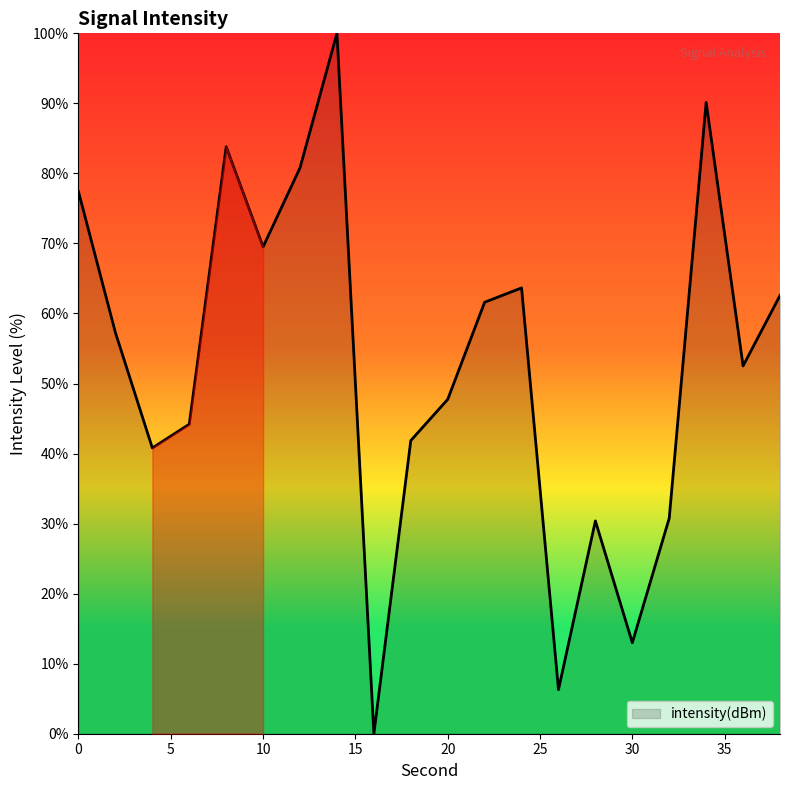

How many lines are shown in the chart?

1